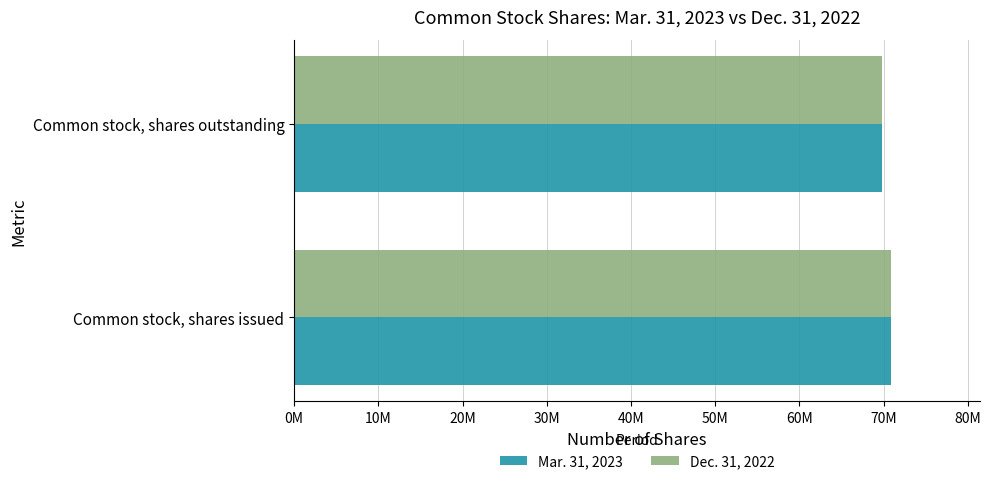

What are all the series names shown in the legend?

Mar. 31, 2023, Dec. 31, 2022